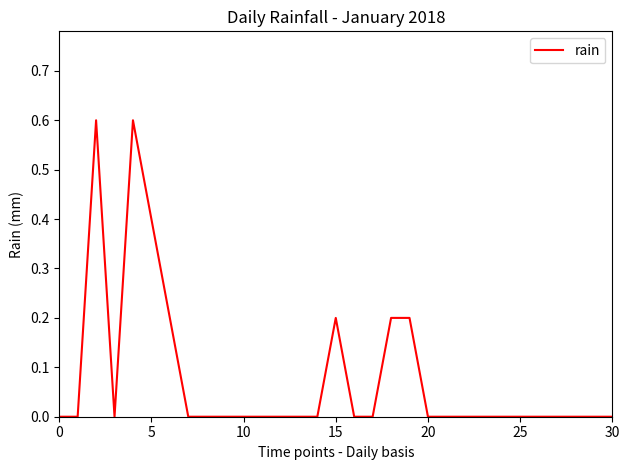

Is this an area chart (filled region under the line)?

No